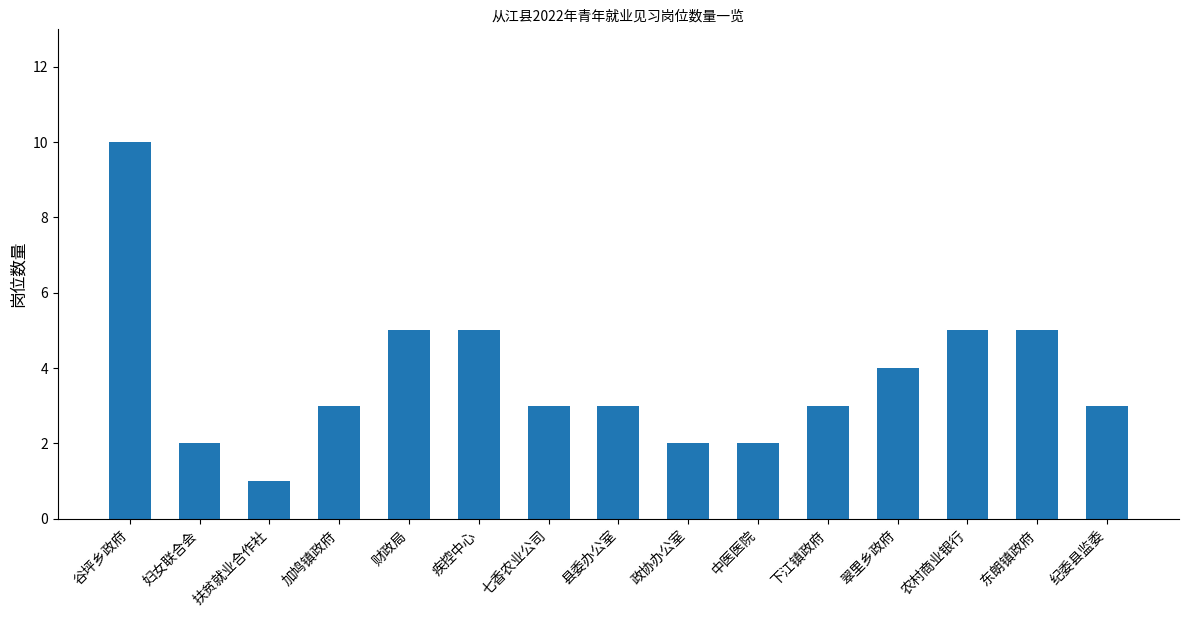

Read the value at 纪委县监委.

3